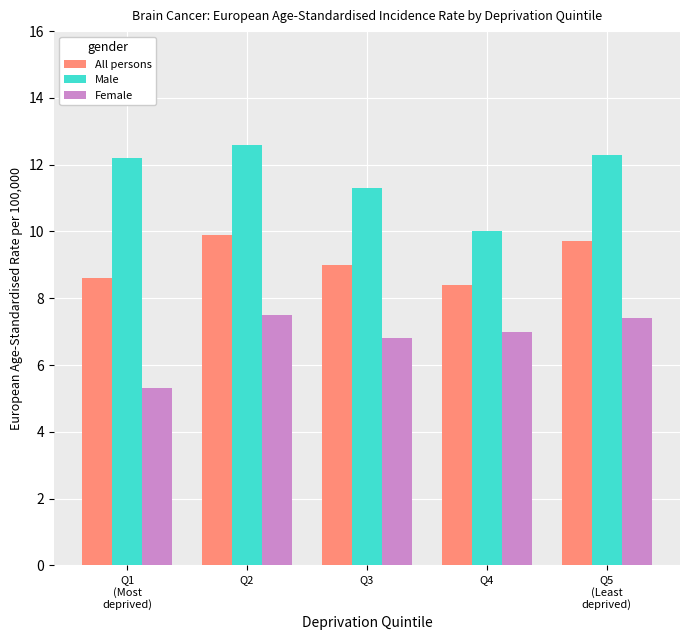

List the series in order of their overall mean, highest first.

Male, All persons, Female